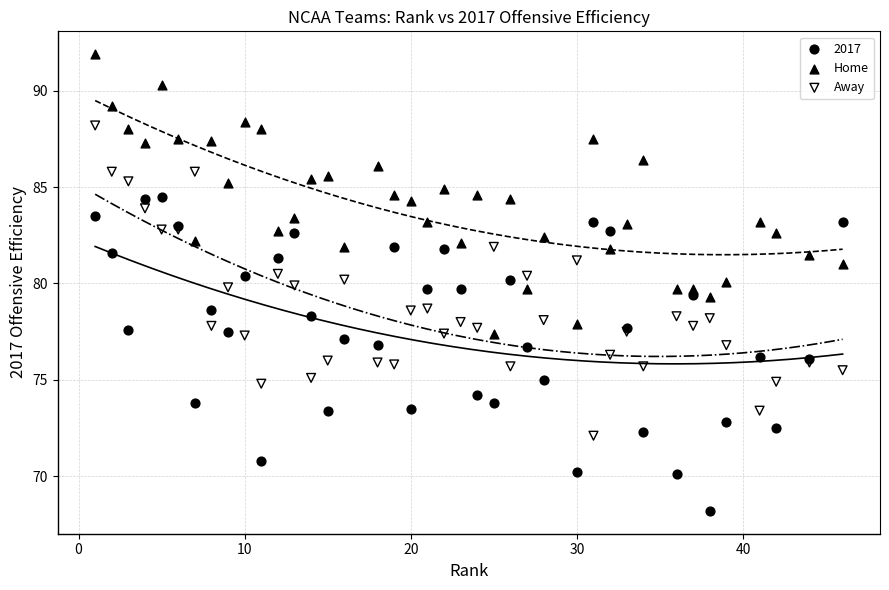

What is the X range (max minus min) for the scatter plot?

45.0